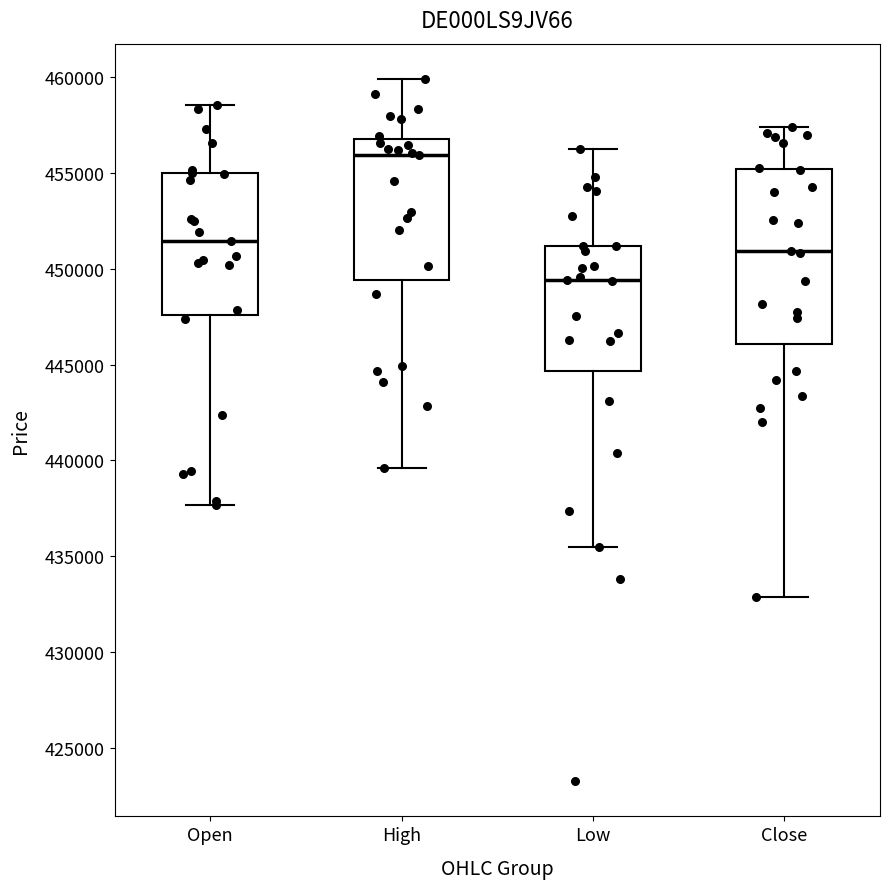

Reading left to right, read every box against the y-axis: the position of its median line, the range the box covers, and the ends of its whiskers. The values are not printed on the chart, so give them approximately, as read against the axis.

Open: median 451500, box 447500 to 455000, whiskers 437500 to 458500
High: median 456000, box 449500 to 457000, whiskers 439500 to 460000
Low: median 449500, box 444500 to 451000, whiskers 435500 to 456500
Close: median 451000, box 446000 to 455000, whiskers 433000 to 457500